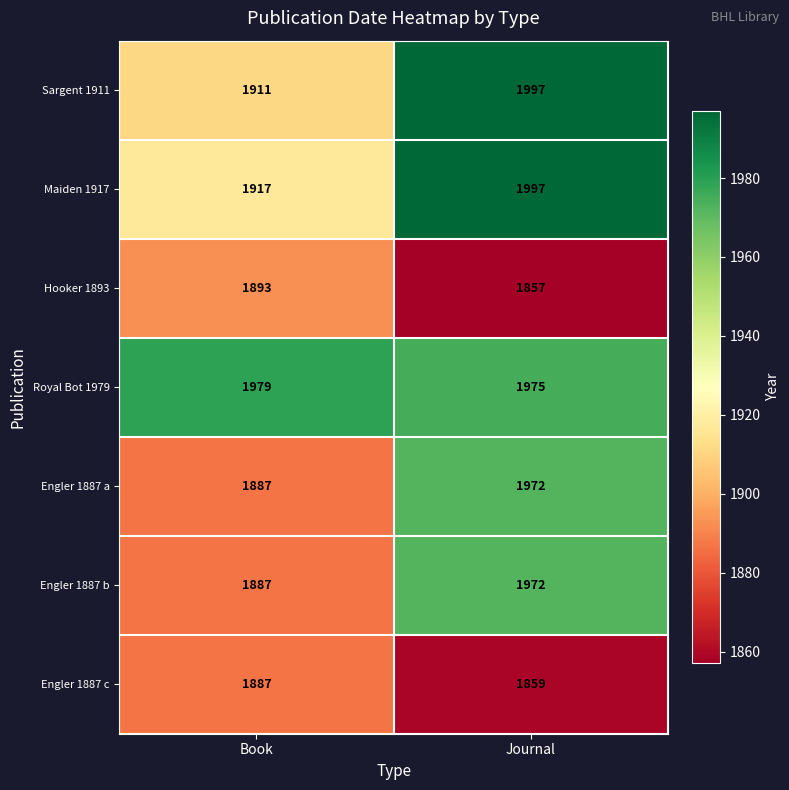

Is it true that Hooker 1893 equals 2593 at Book?

False